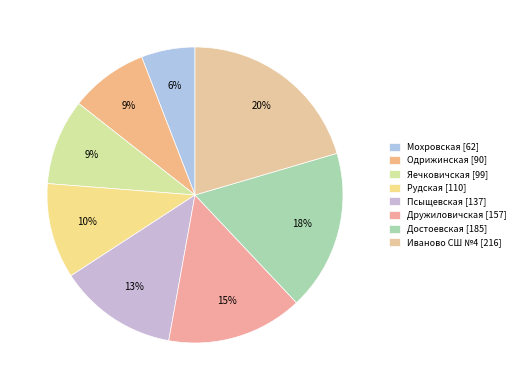

The Иваново СШ №4 slice represents 13% of the pie. True or false?

False